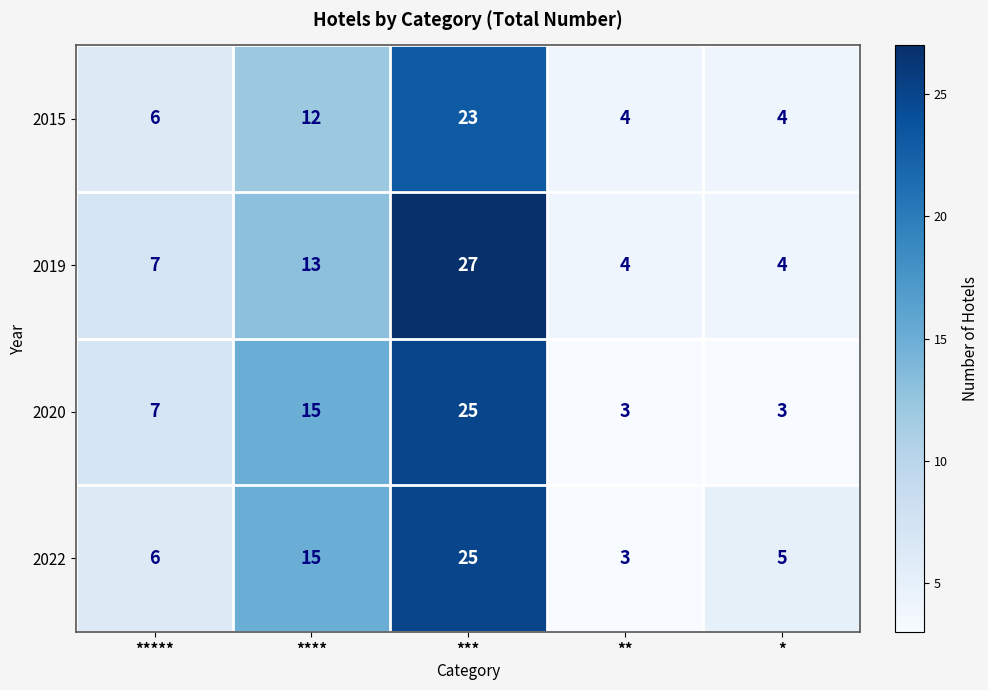

True or false: 2015 has a value of 23 at ***.

True